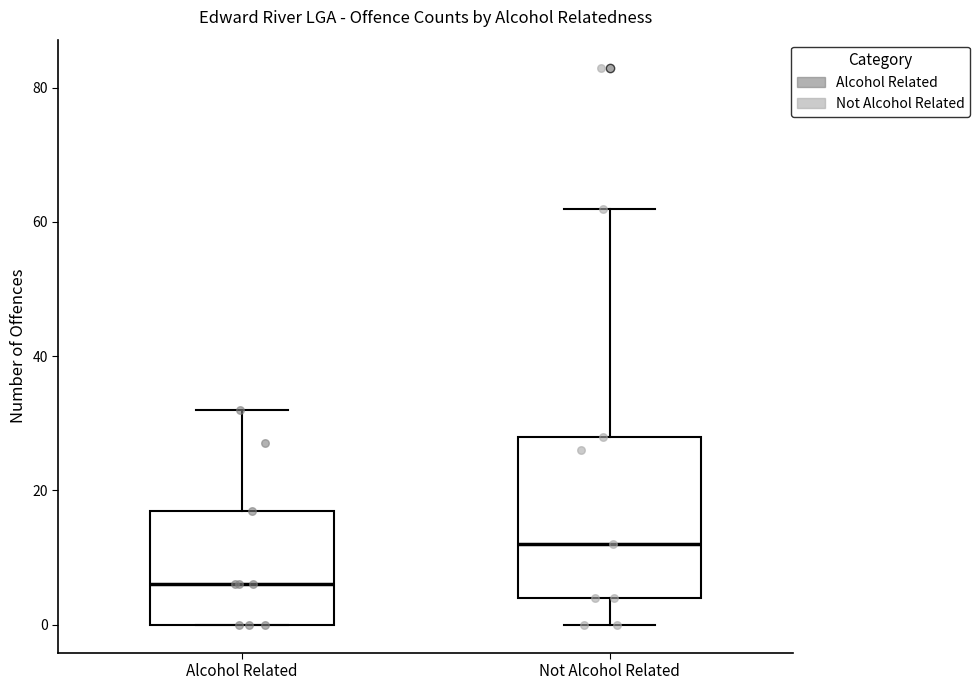

Which box's median line is the highest?

Not Alcohol Related